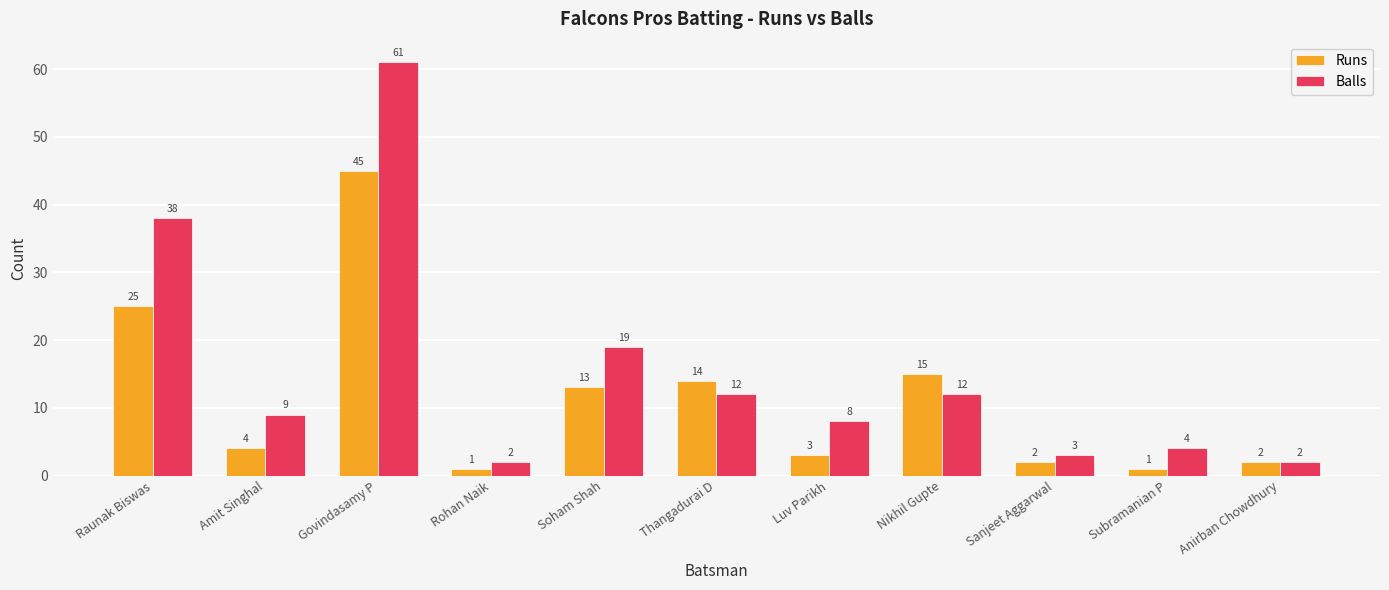

What is the spread (max minus min) of values at Luv Parikh?

5